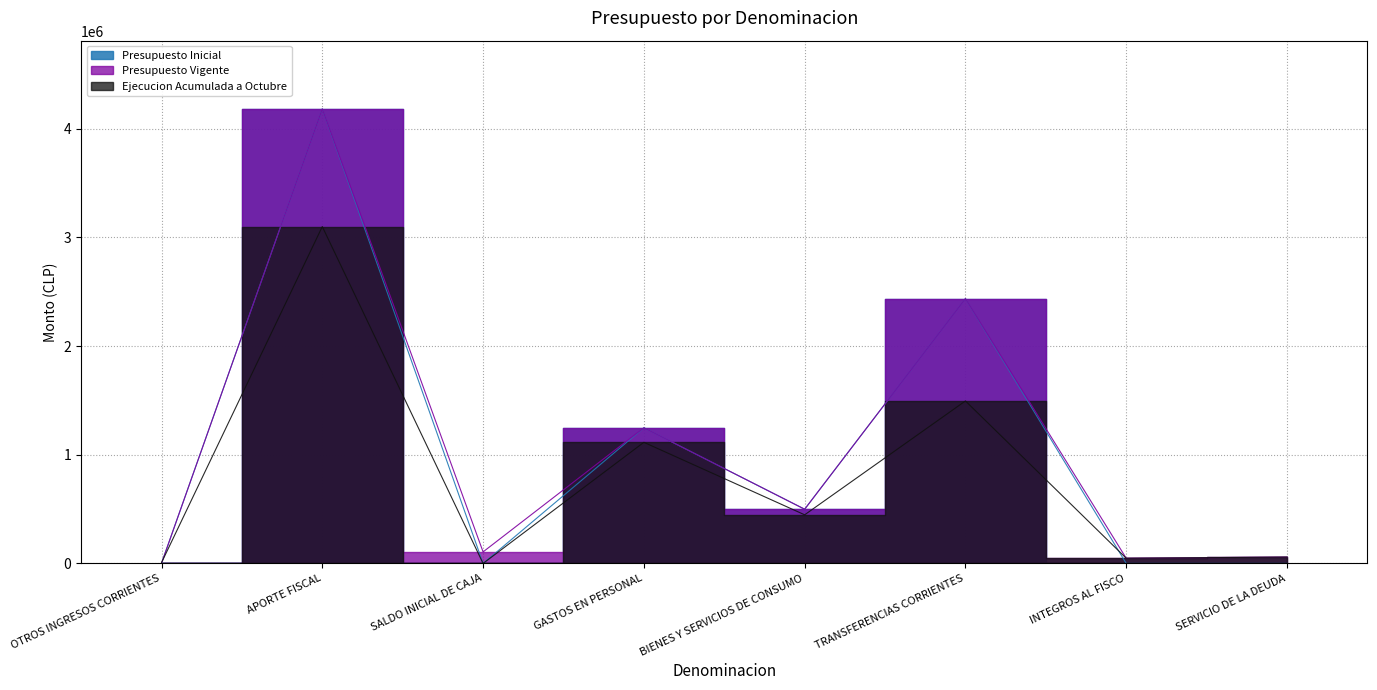

What is the difference between the Presupuesto Inicial values at GASTOS EN PERSONAL and APORTE FISCAL?

2934897